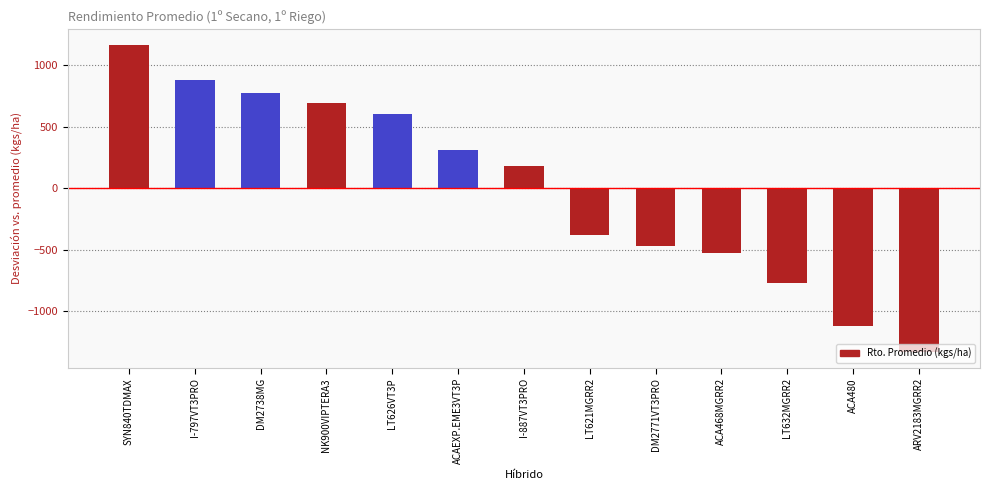

Where does the data first go above 184?

SYN840TDMAX